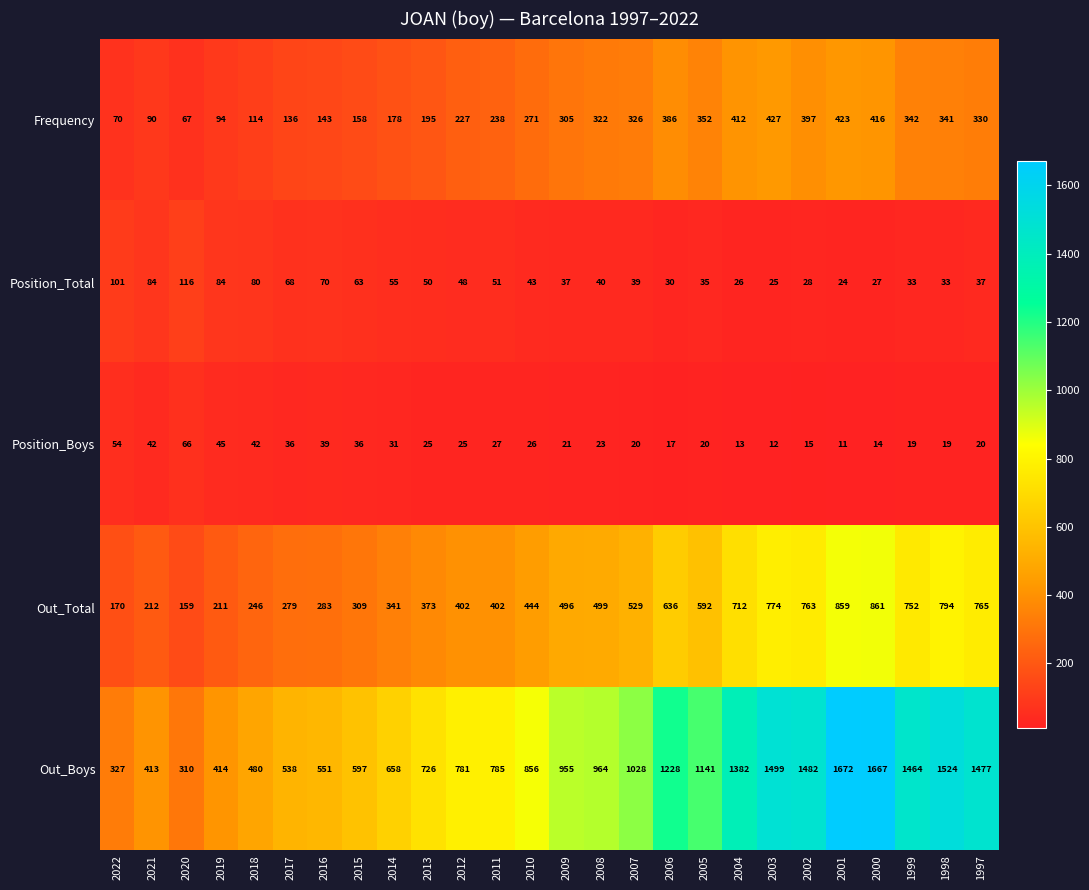

How many values in the Out_Total series are below 496?

13